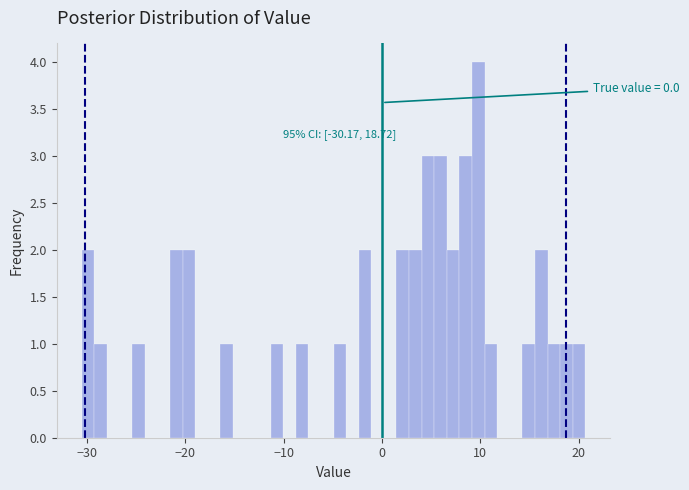

Read against the x-axis, roughly where is the centre of the tallest bar?

10